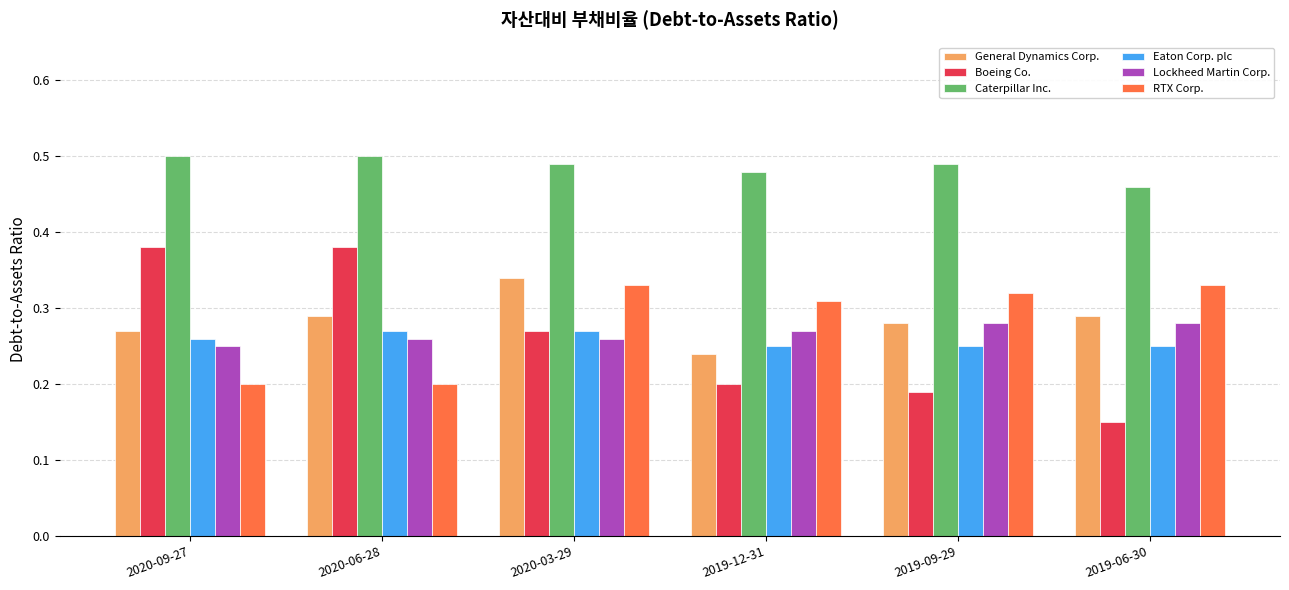

How many Caterpillar Inc. values are between 0 and 1?

6